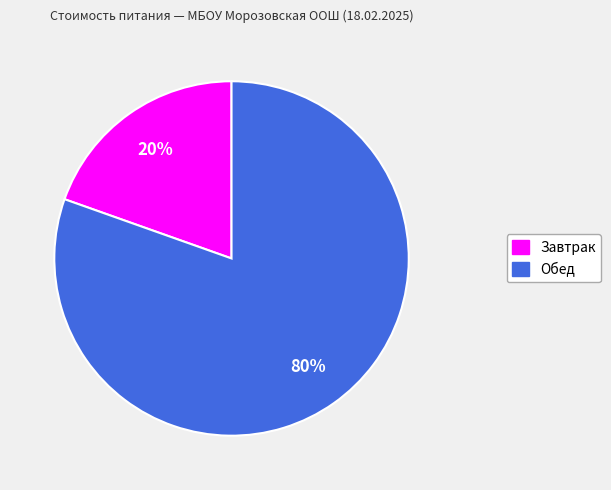

Which slice is the largest?

Обед